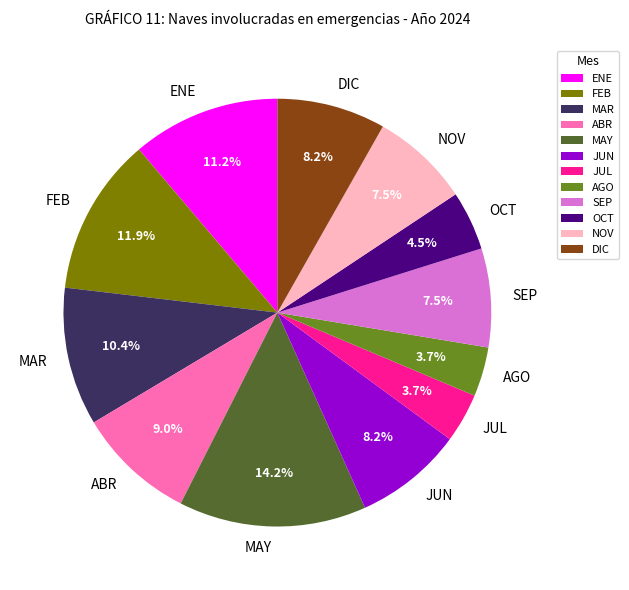

Between FEB and JUN, which is larger?

FEB